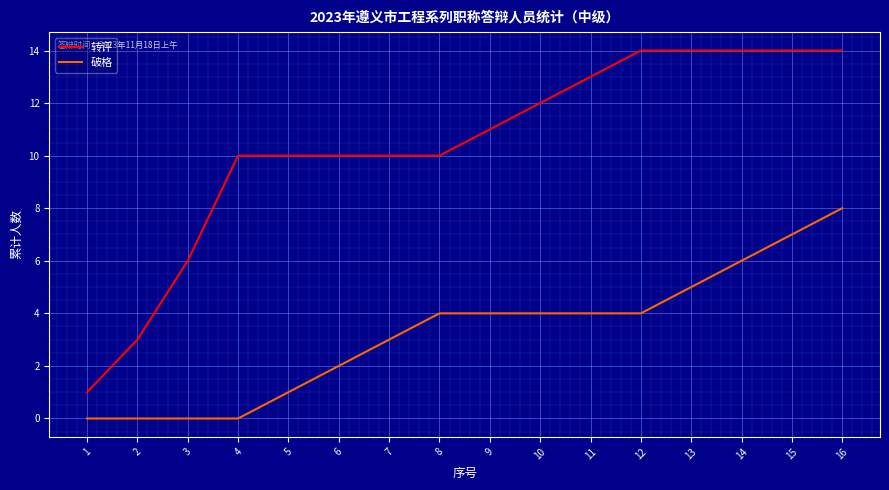

Rank the series at 8 from highest to lowest value.

转评, 破格